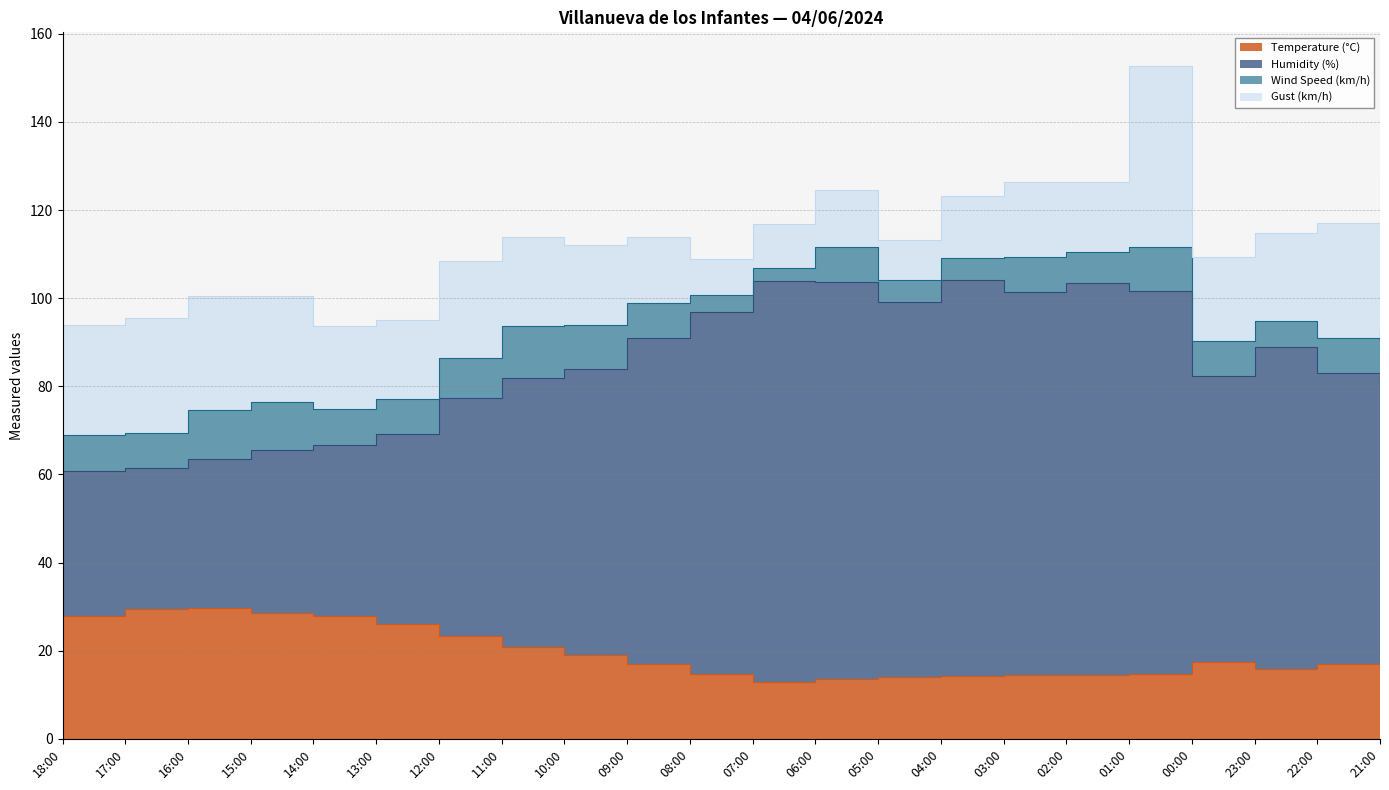

What is the value of the Temperature (°C) point at the 3rd from the left?

29.6